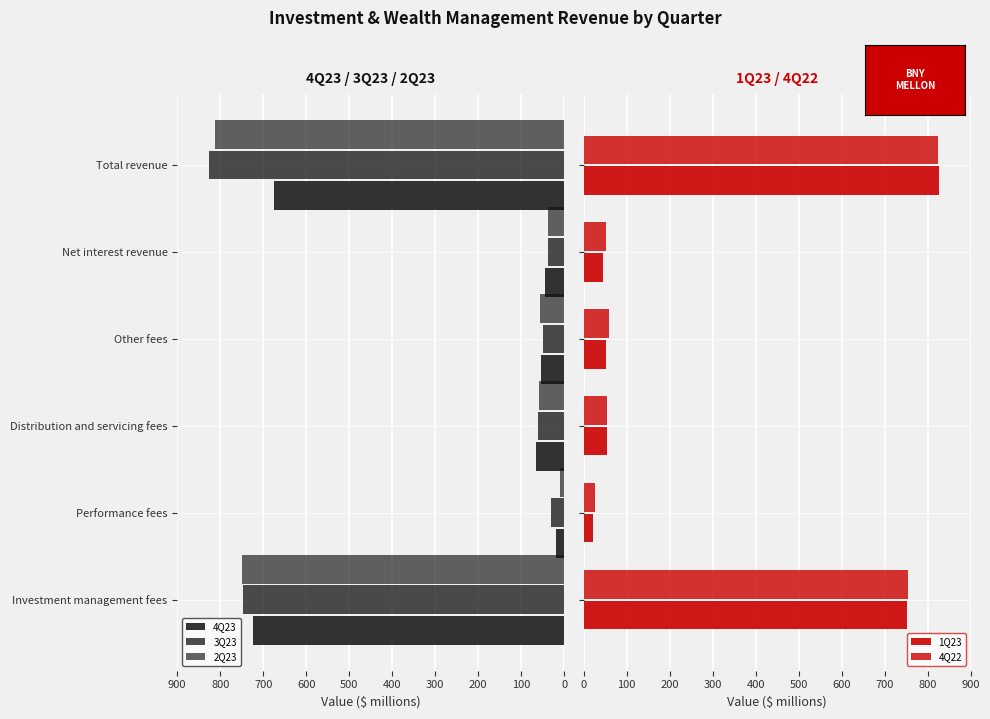

What is the difference between the highest and lowest values at Total revenue?

151